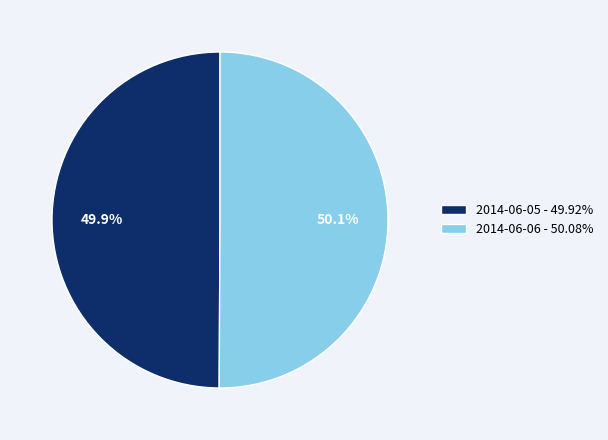

Count the number of slices in the pie.

2